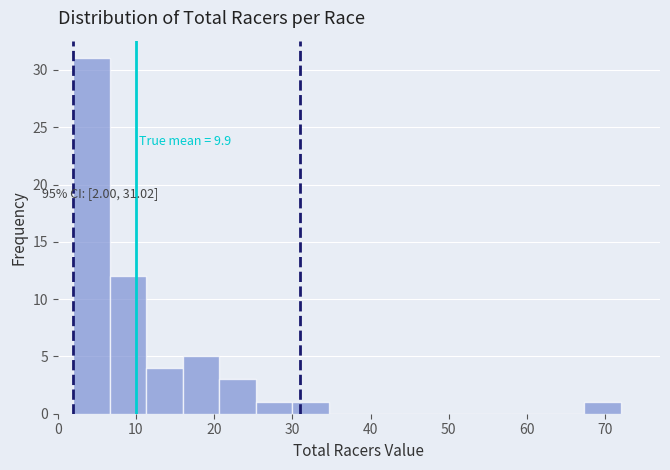

Which range on the x-axis has the tallest bar?

2 to 7